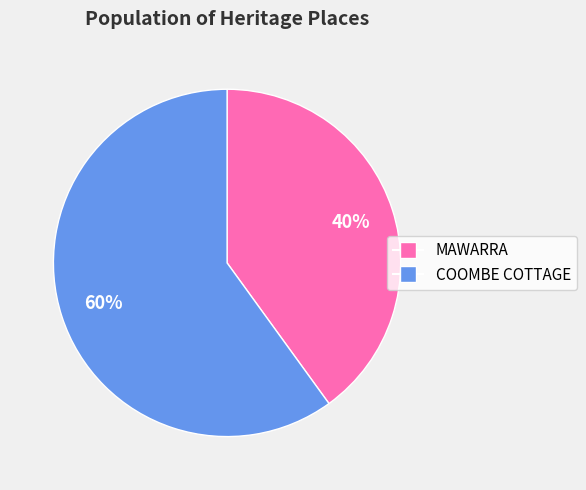

Rank the categories by value from highest to lowest.

COOMBE COTTAGE, MAWARRA